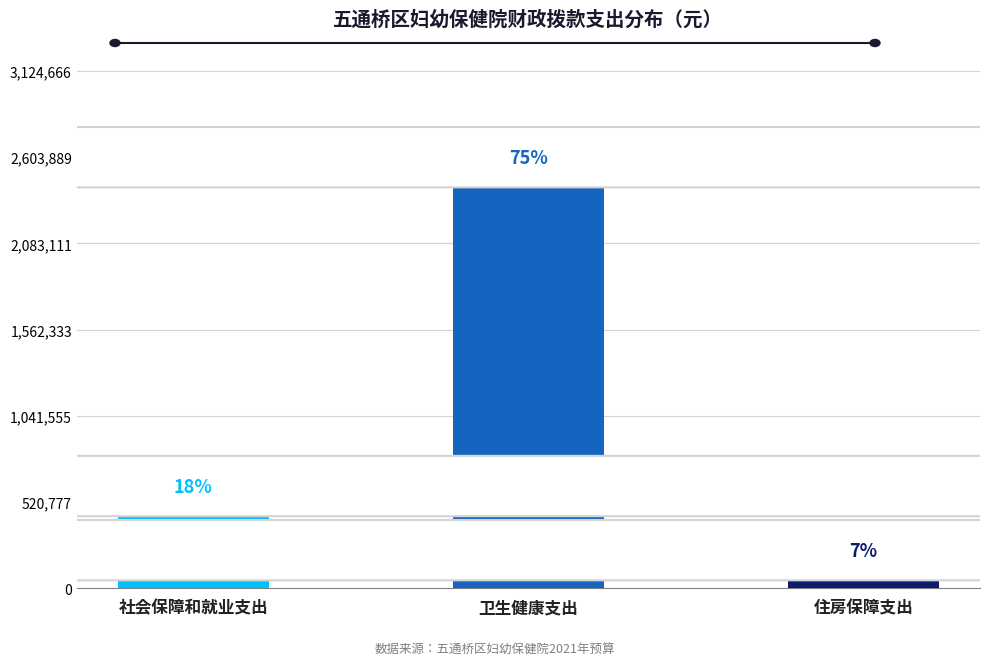

What is the label of the 2nd bar from the left?

卫生健康支出